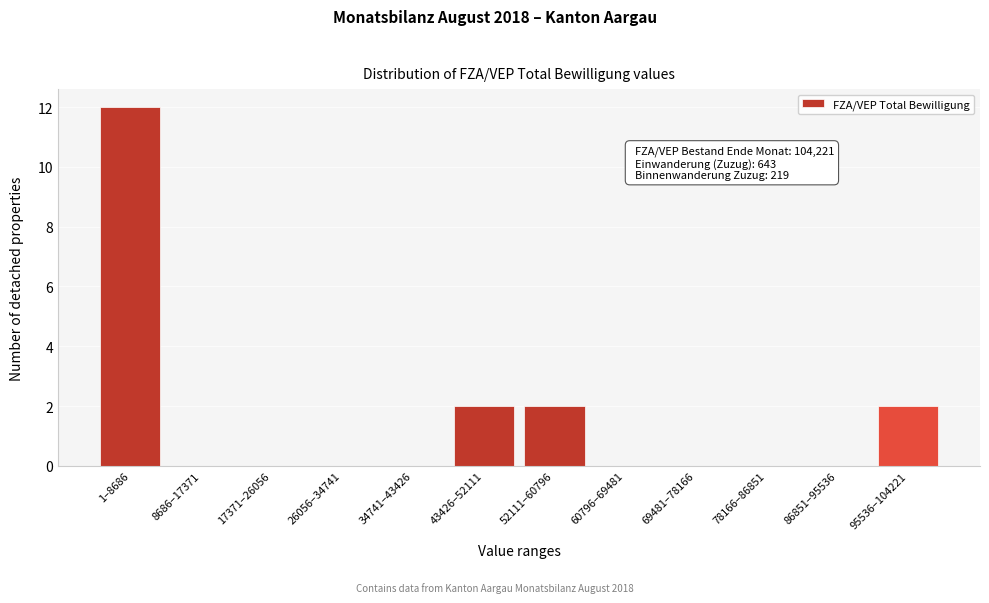

Reading left to right, what are all the values shown in this chart?

1–8686=12	8686–17371=0	17371–26056=0	26056–34741=0	34741–43426=0	43426–52111=2	52111–60796=2	60796–69481=0	69481–78166=0	78166–86851=0	86851–95536=0	95536–104221=2